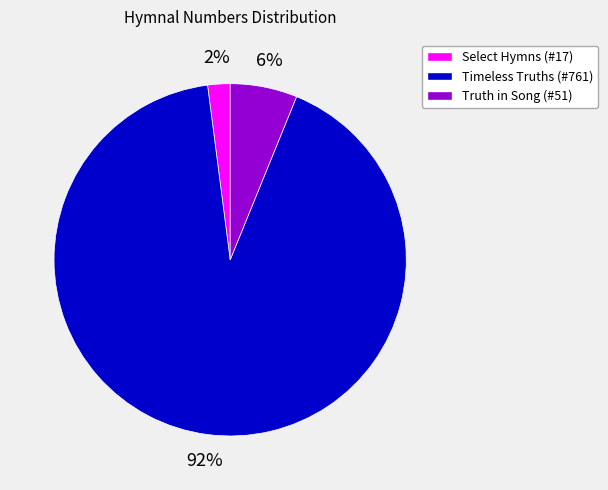

Combined, do Timeless Truths (#761) and Truth in Song (#51) account for over 50%?

Yes